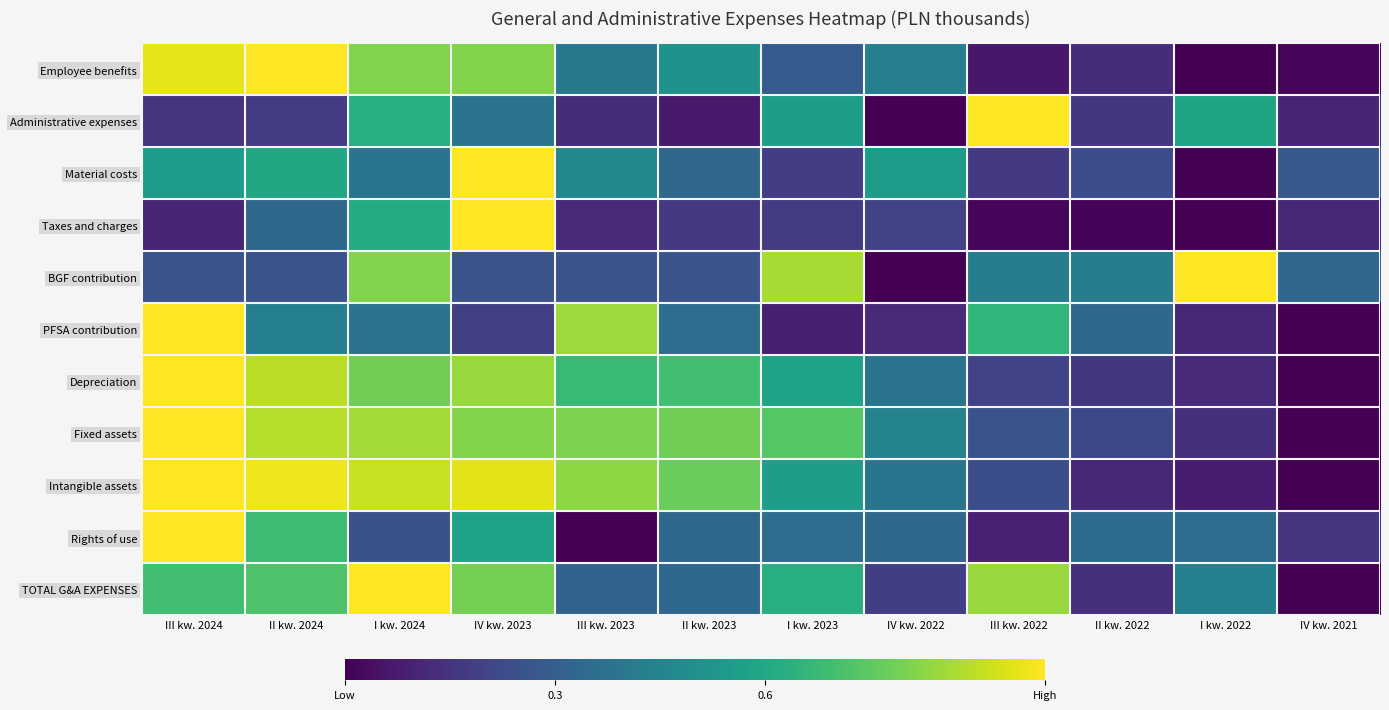

What is the total value across all series at I kw. 2023?

5.0